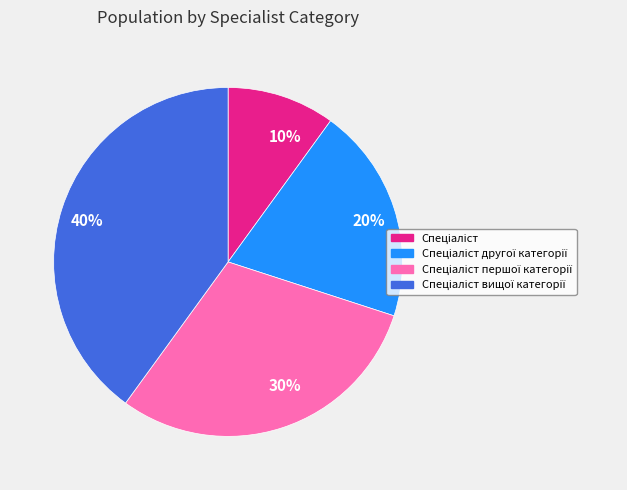

To the nearest percent, what portion does 10% represent?

10%